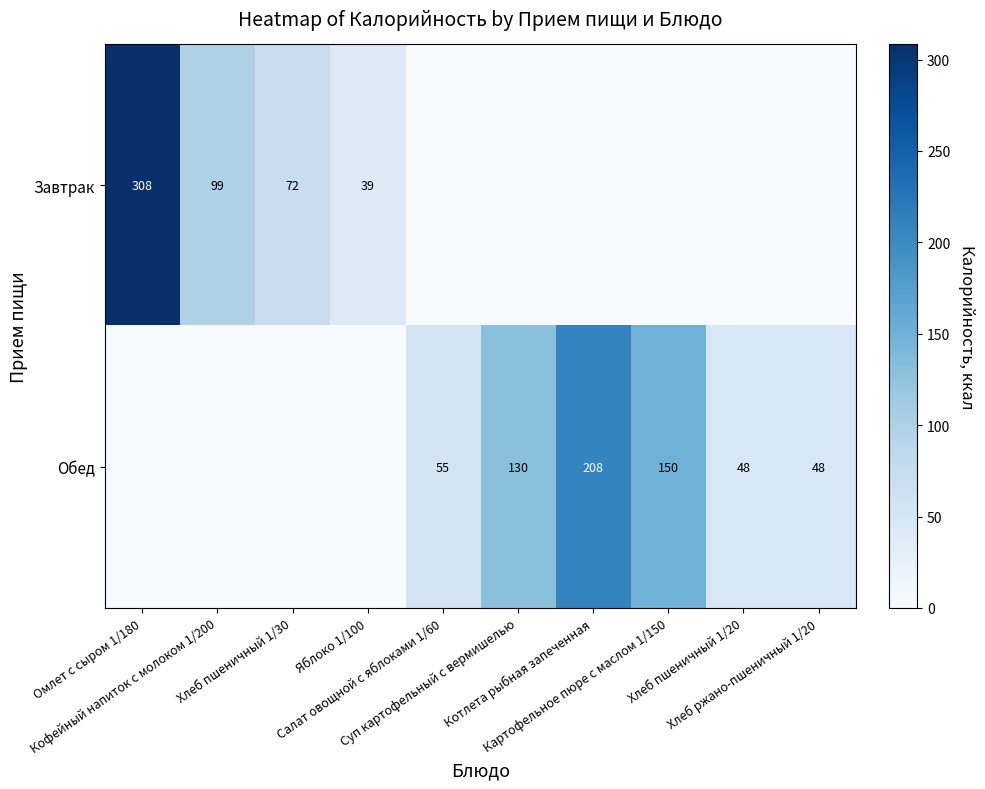

Is it true that Завтрак equals 106.8 at Хлеб пшеничный 1/30?

False